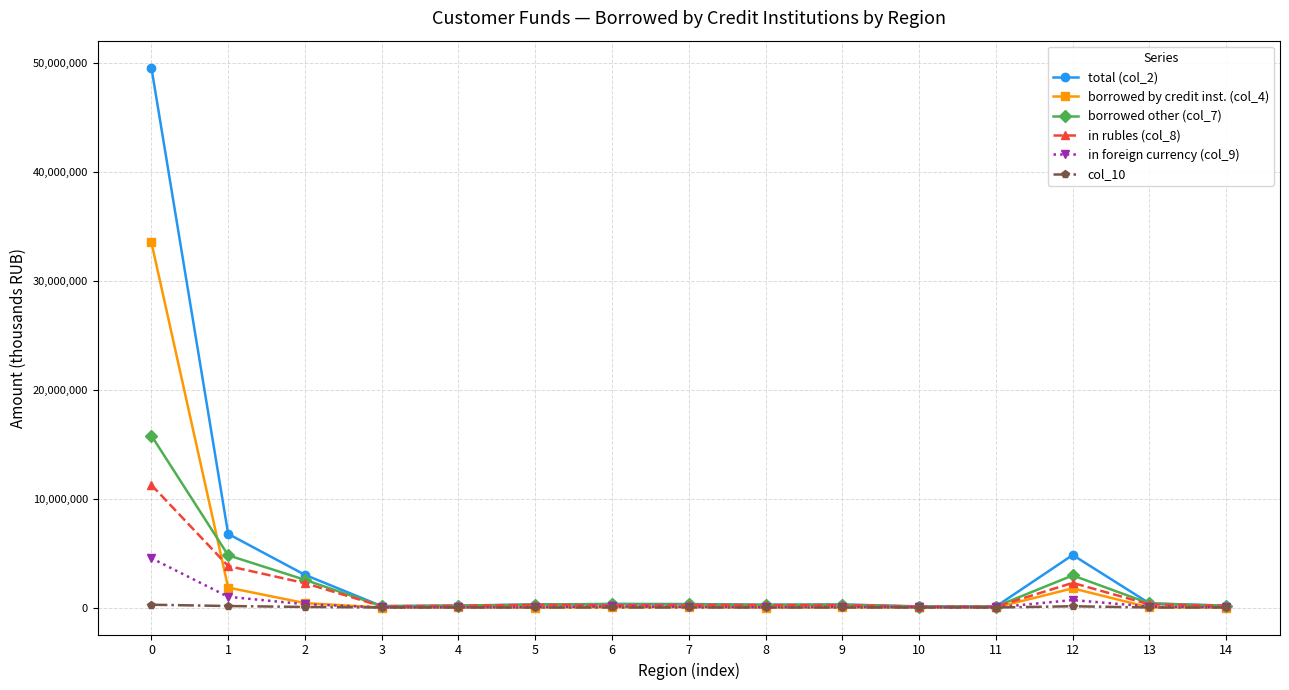

Which series has the largest range (max minus min)?

total (col_2)